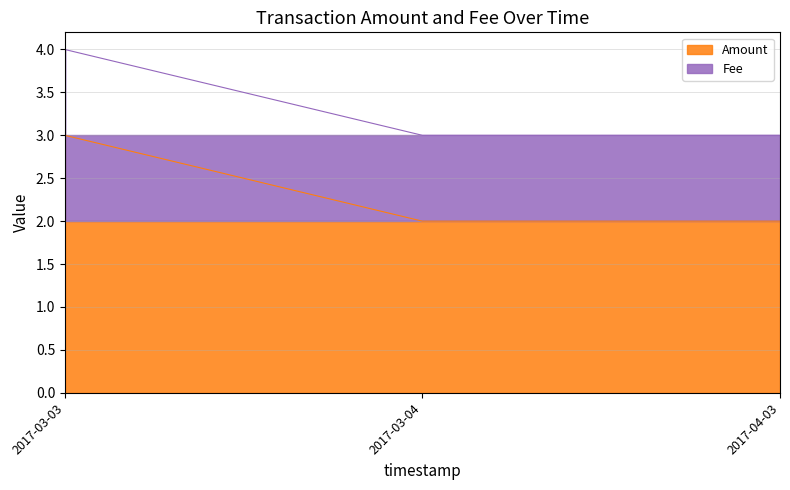

What is the sum of the values at 2017-04-03 and 2017-03-03?

5